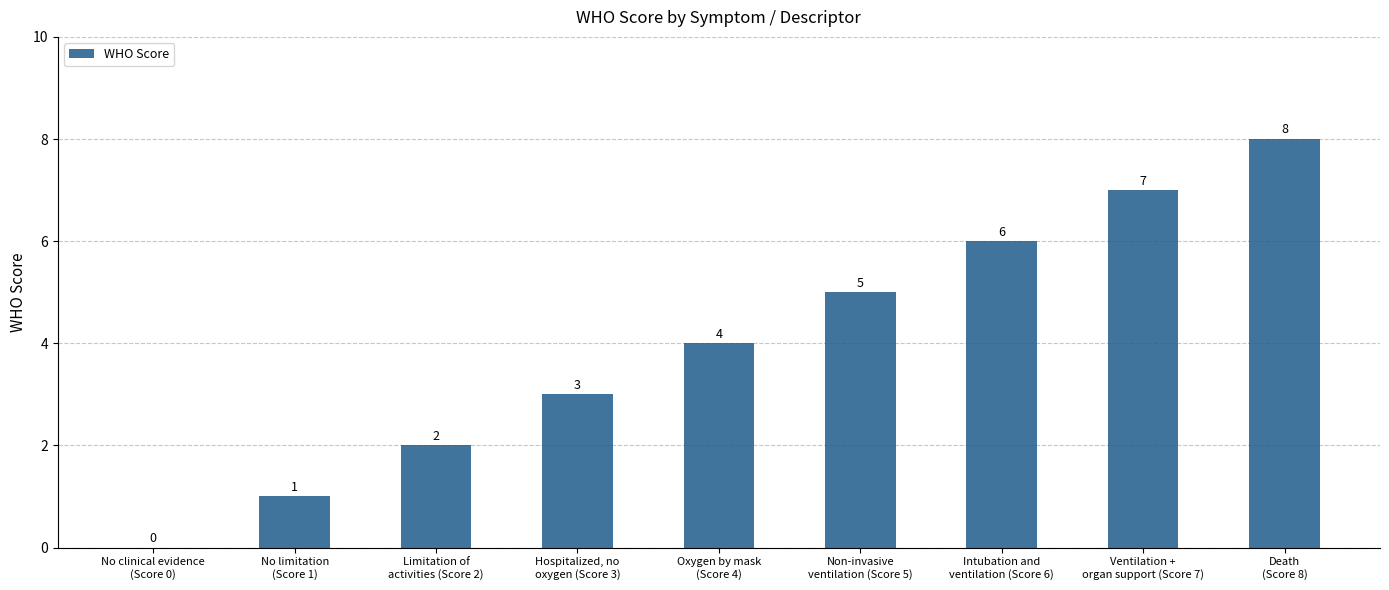

What is the maximum value shown in the chart?

8